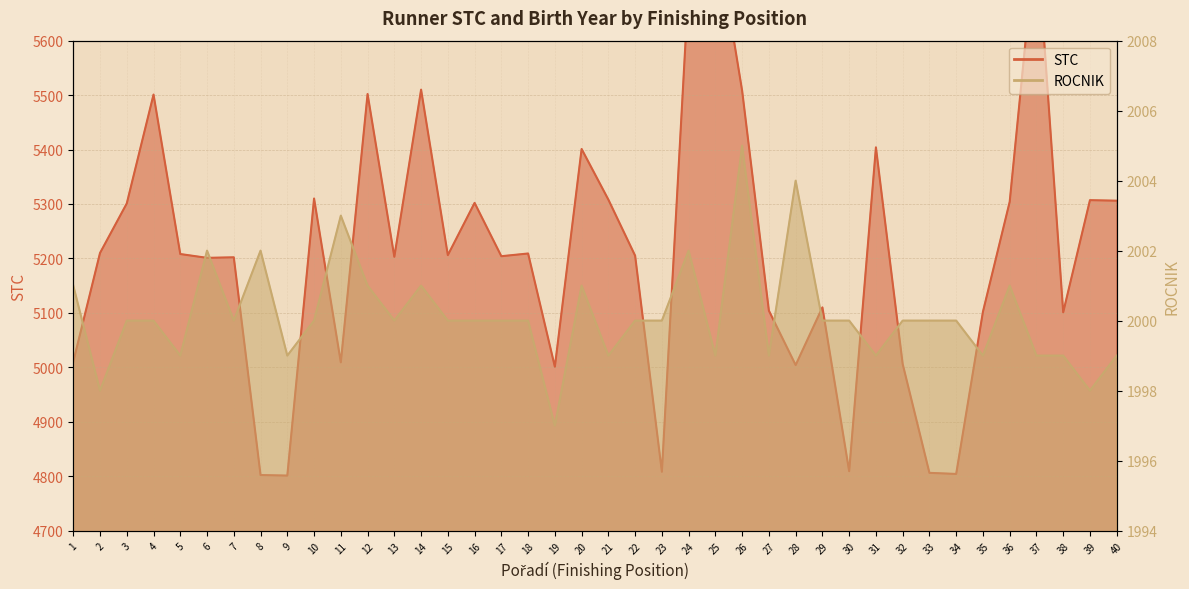

In ROCNIK, how many points are lower than both neighbors (excluding endpoints)?

12